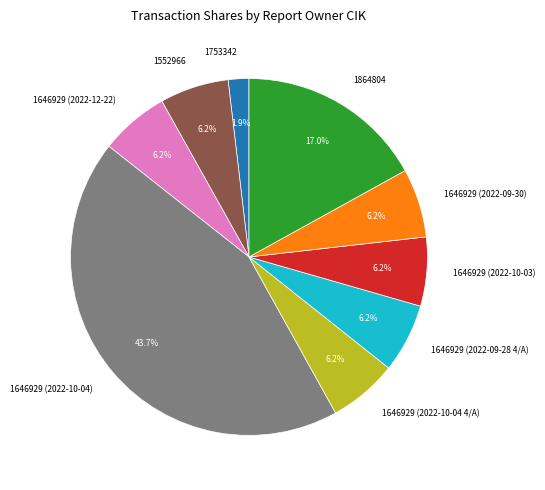

Combined, what portion of the pie is 1552966 and 1646929 (2022-10-04)?

50.0%